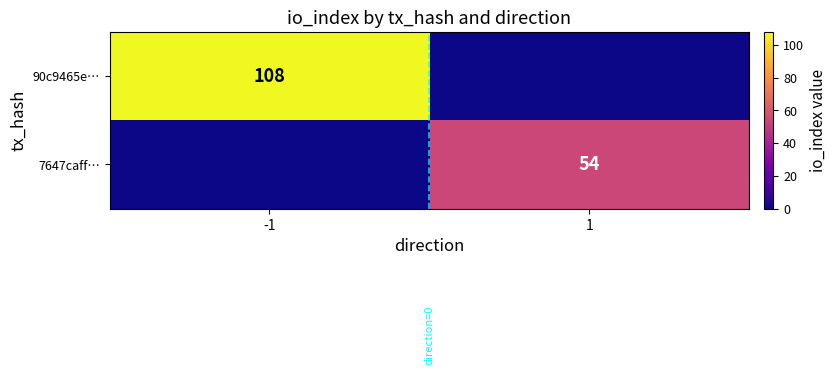

Is the value of 7647caff… at 1 greater than the value of 90c9465e… at -1?

No